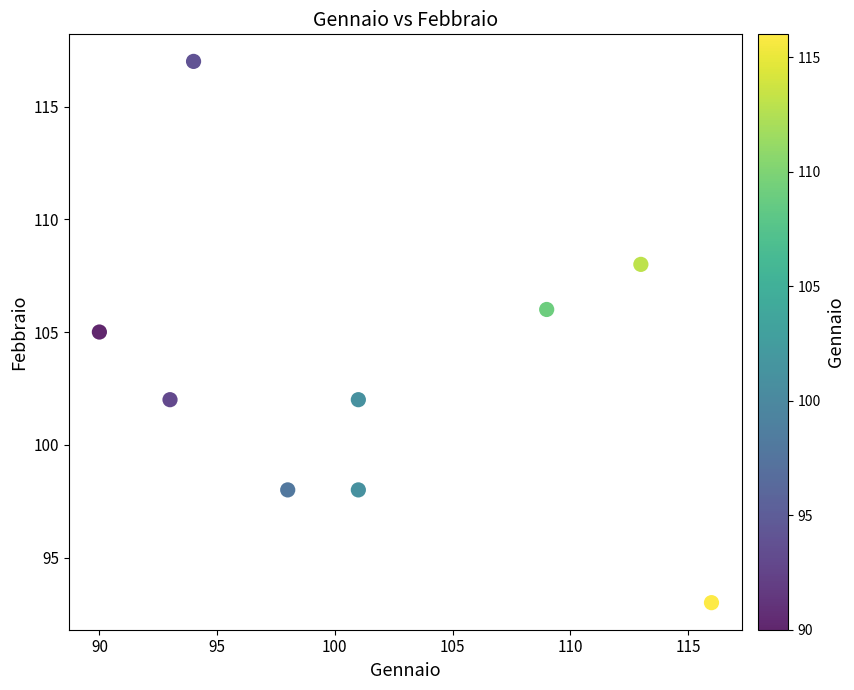

What is the range of X values (max minus min)?

26